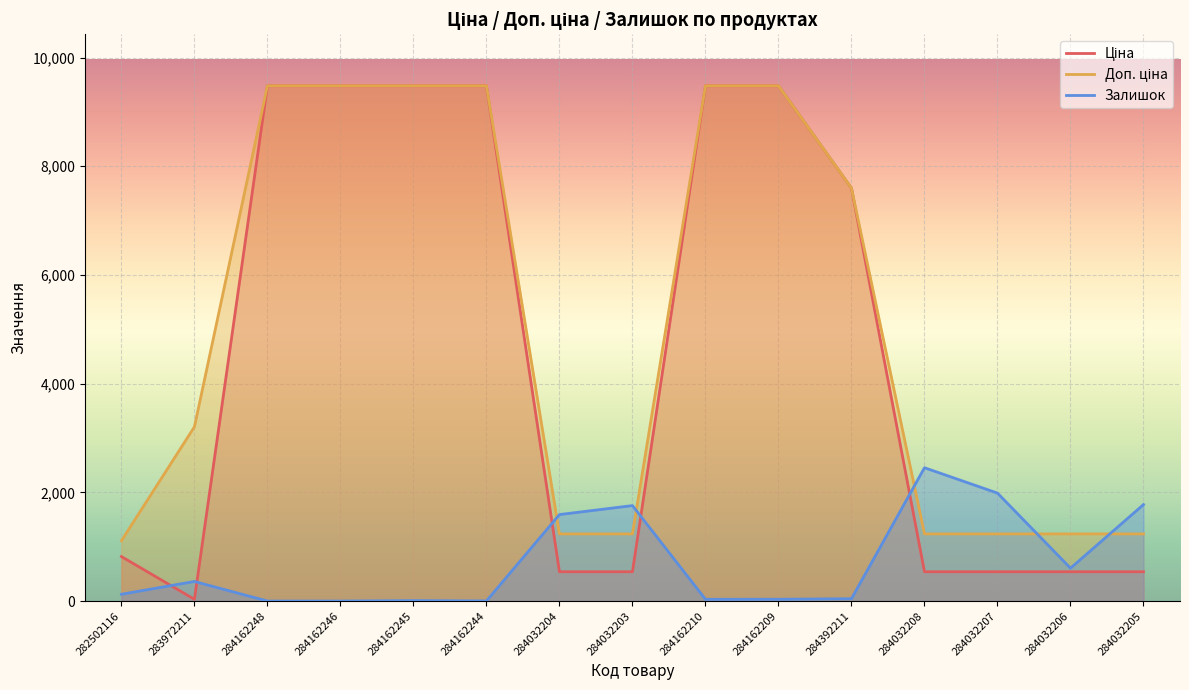

What is the average value of the Залишок series?

717.9